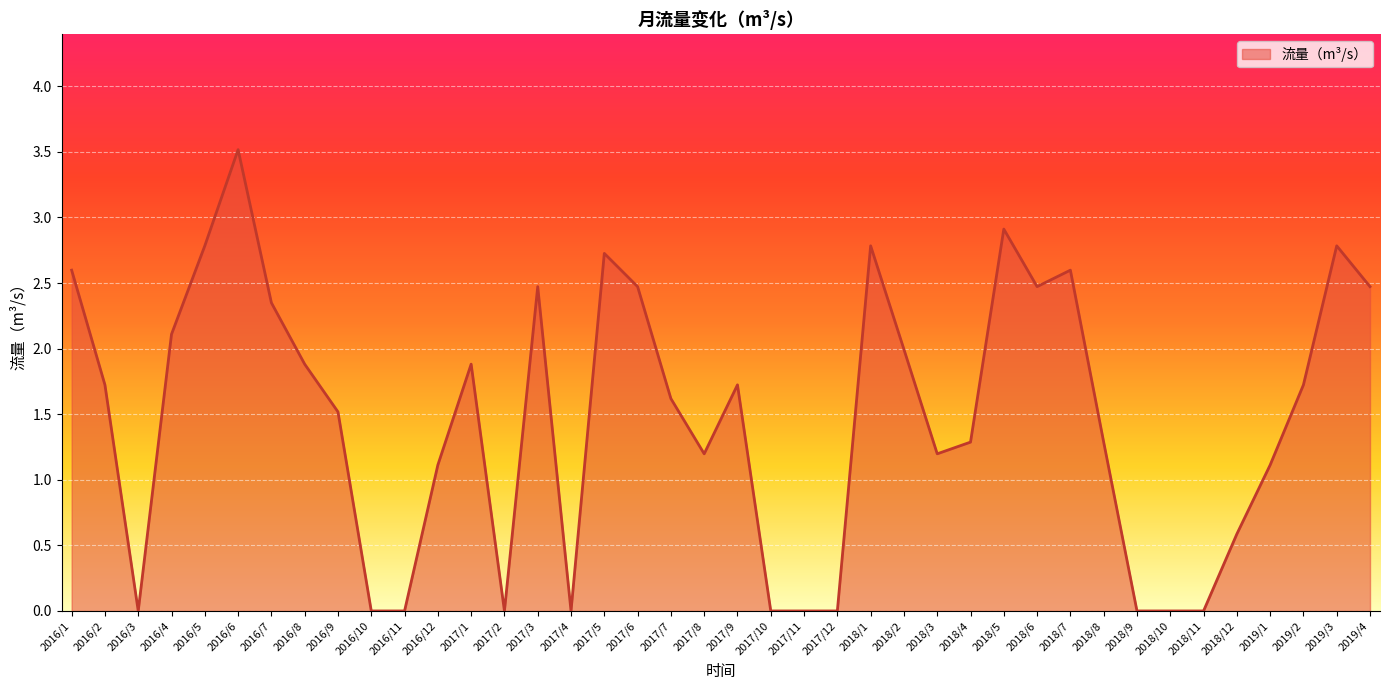

What is the difference between the values at 2016/4 and 2016/11?

2.1